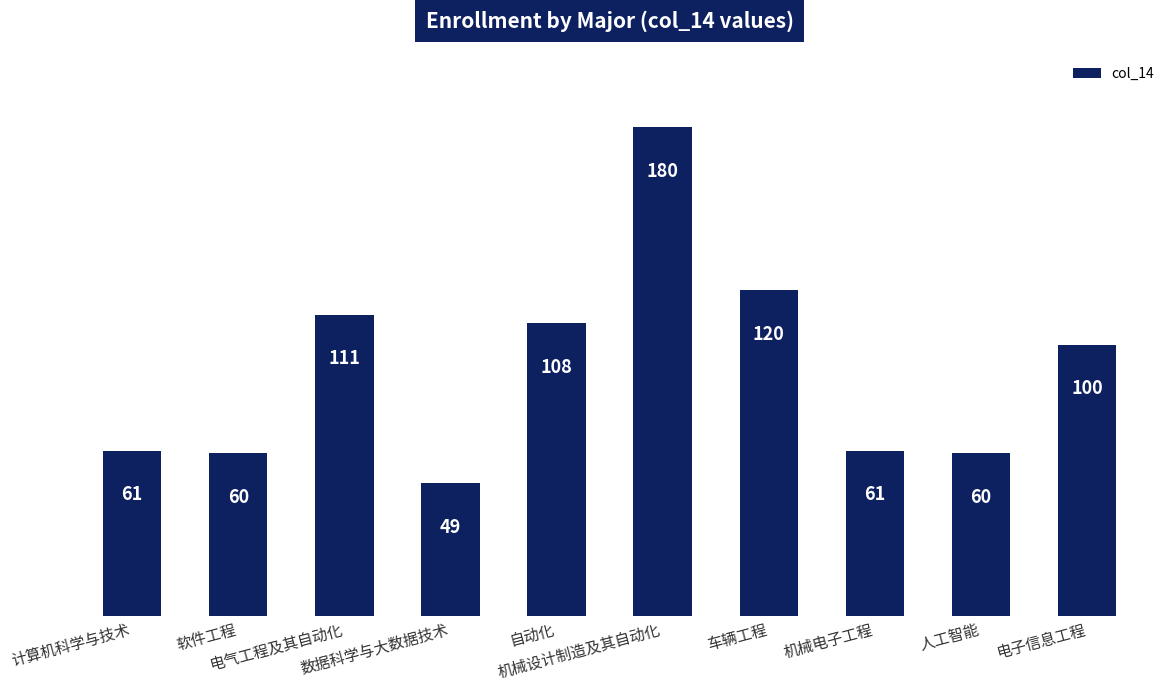

How many bars are there in total?

10